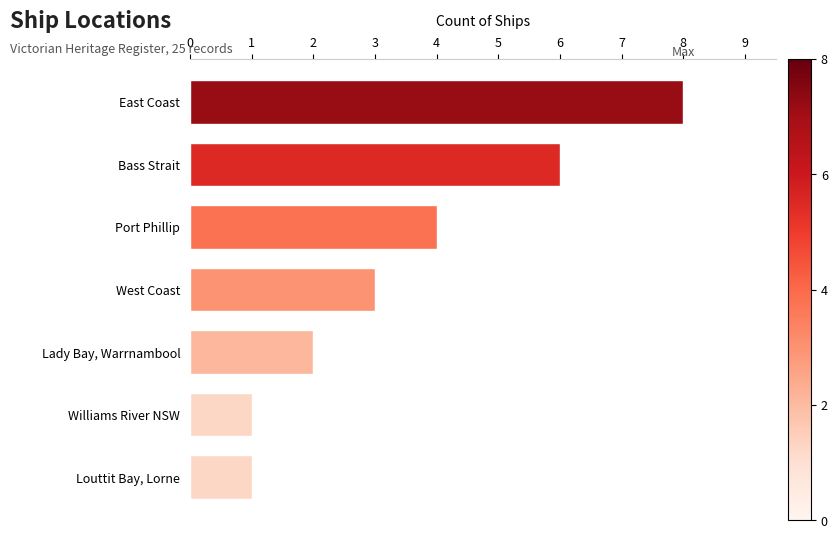

Does the chart contain any negative values?

No